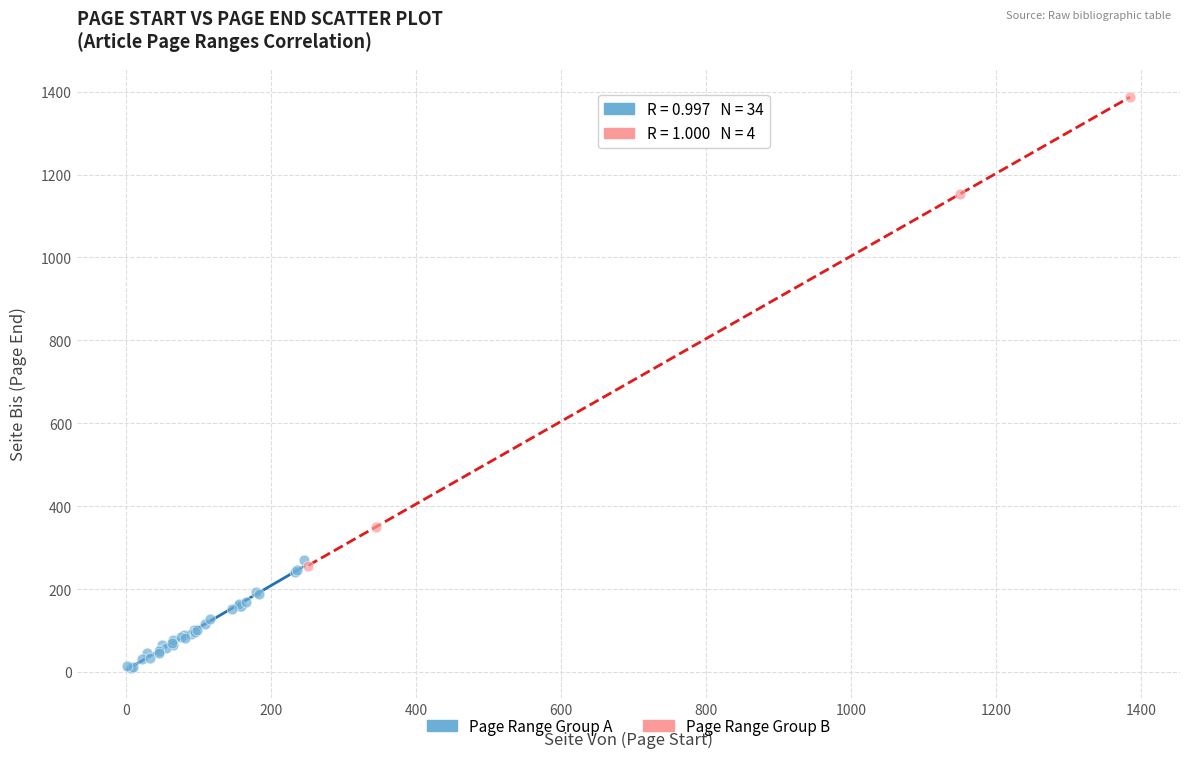

Which series has the widest spread of Y values?

Page Range Group B